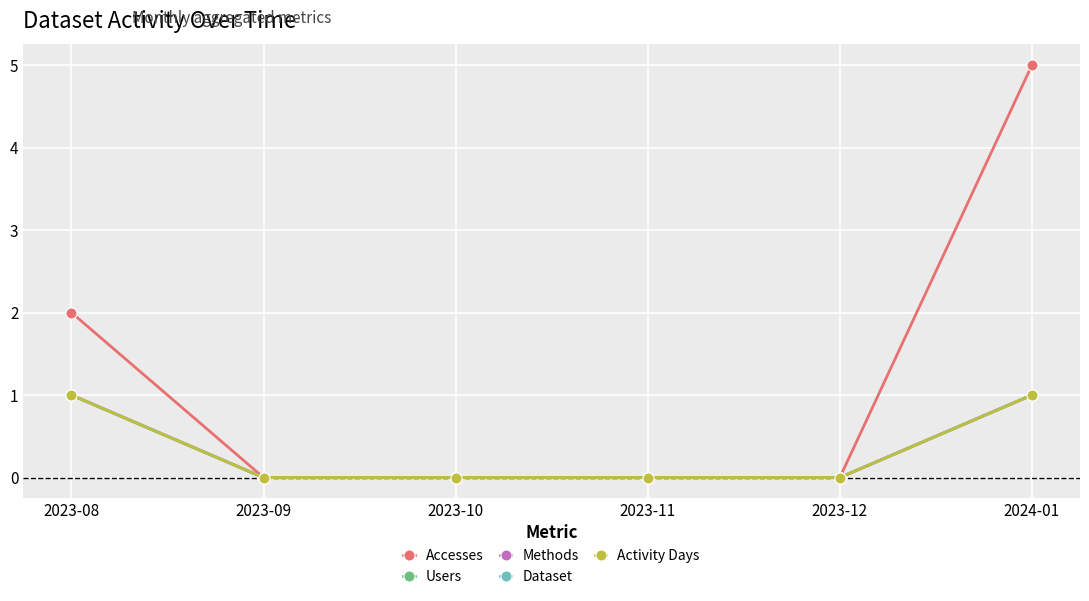

Which series has the widest spread of values?

Accesses